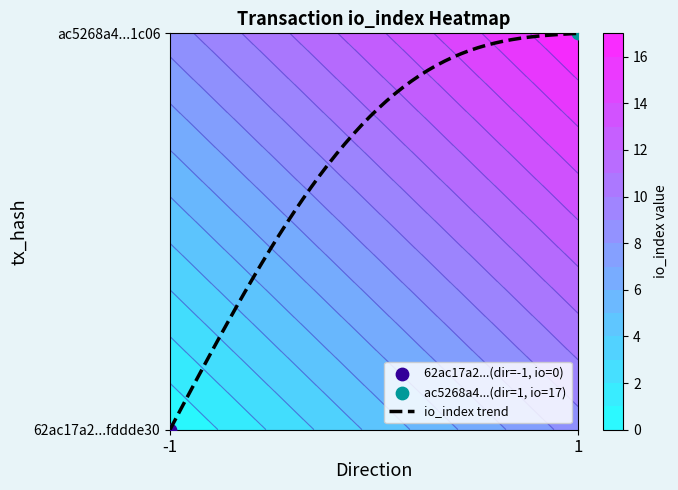

What is the difference between the highest and lowest values at direction?

2